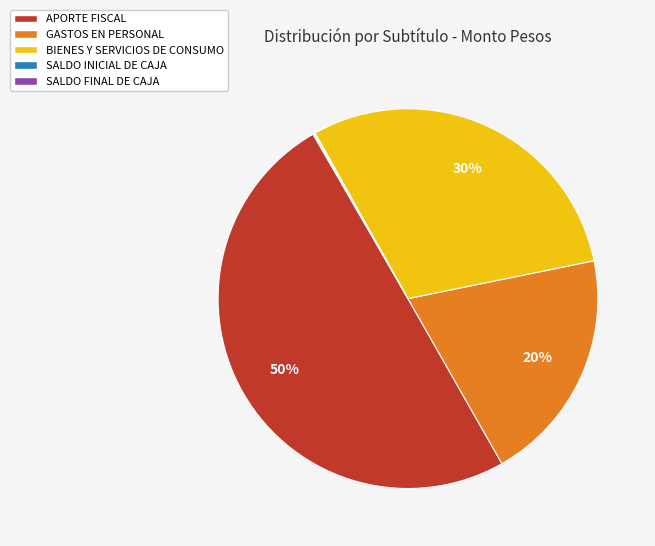

The APORTE FISCAL slice represents 50% of the pie. True or false?

True